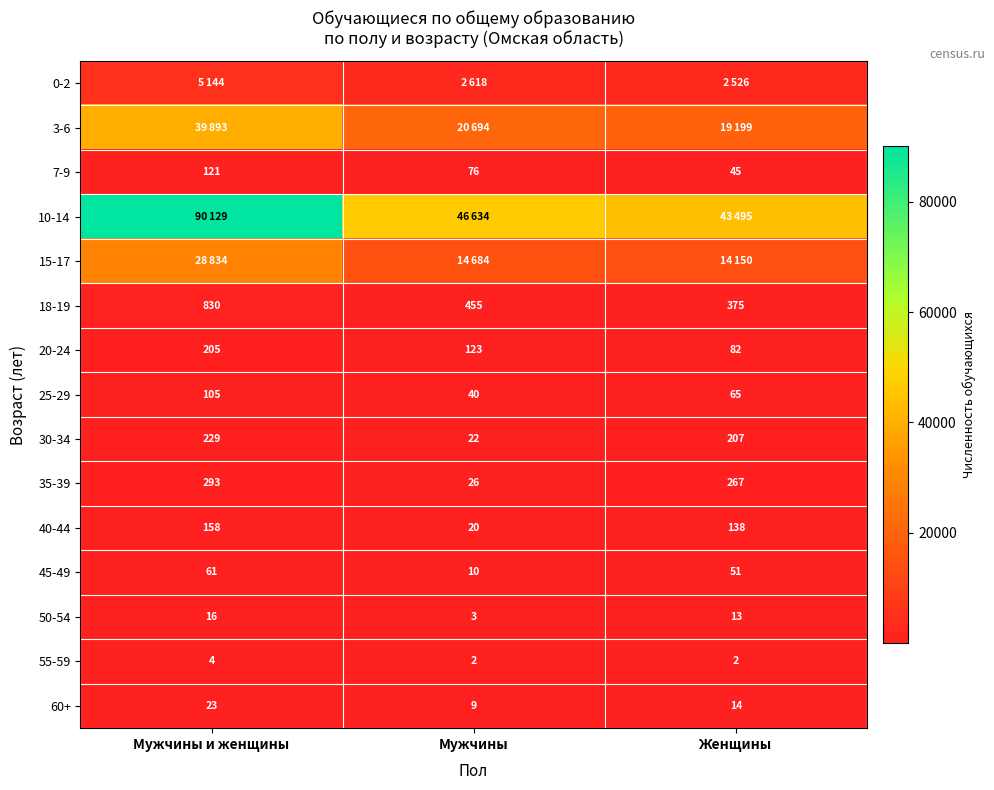

What value does the 45-49 series have at Женщины?

51